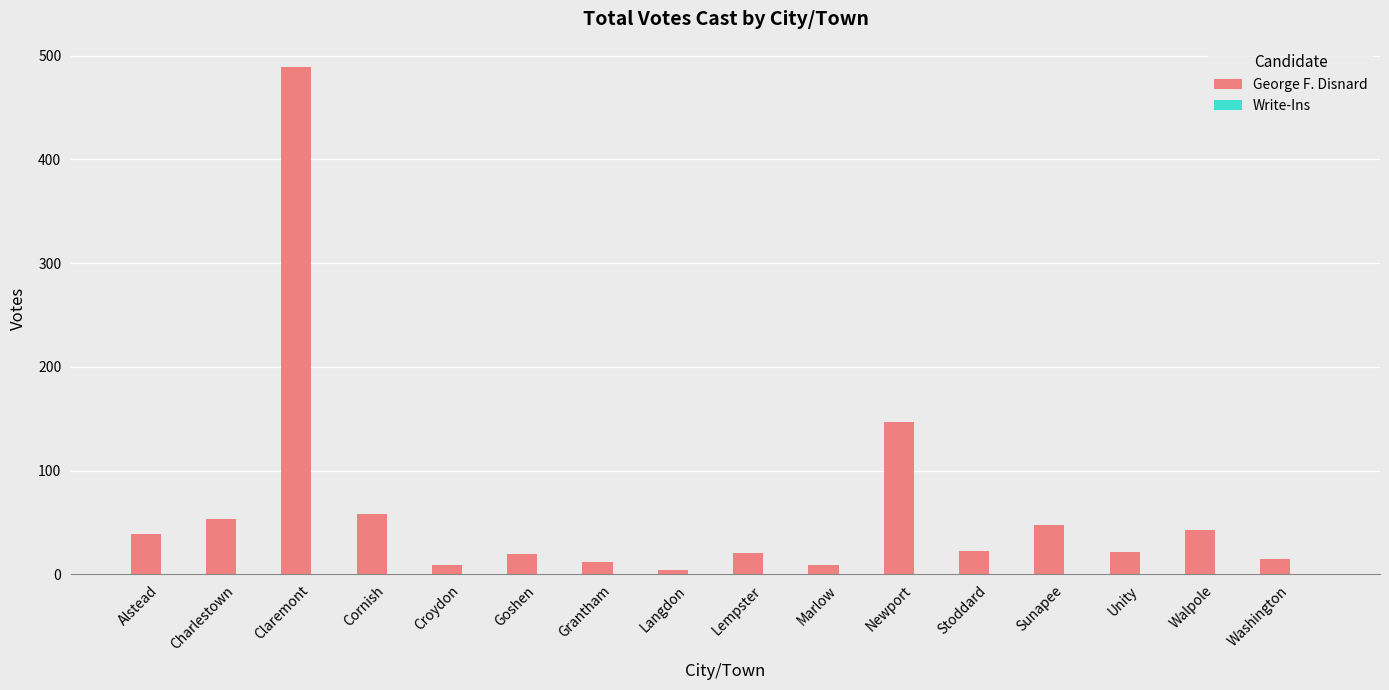

The value at Charlestown is 53. True or false?

True